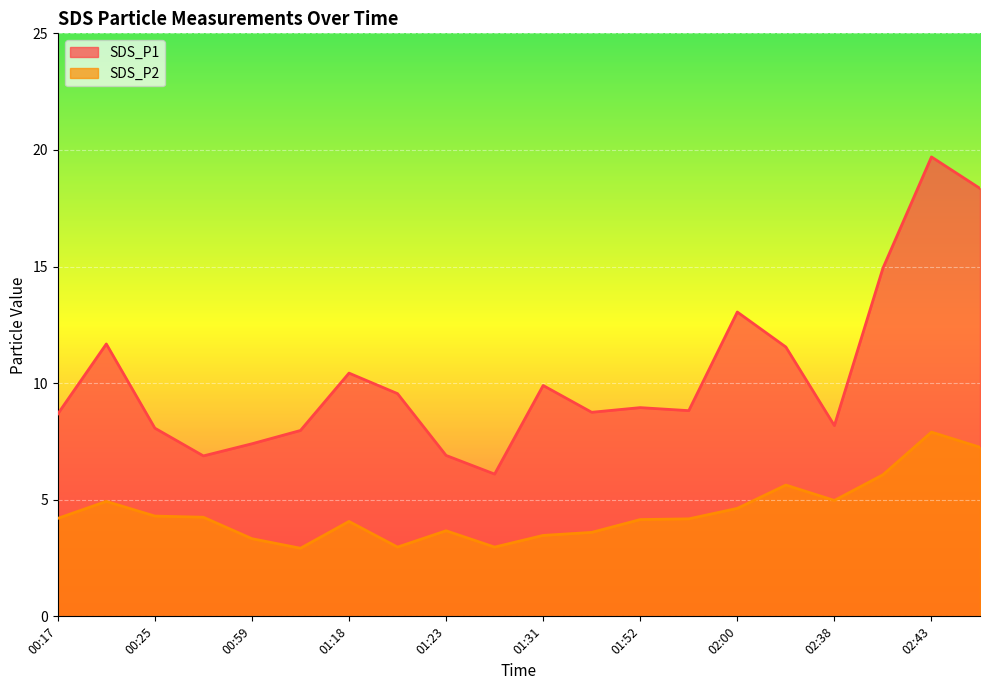

What position from the left is 02:41?

18